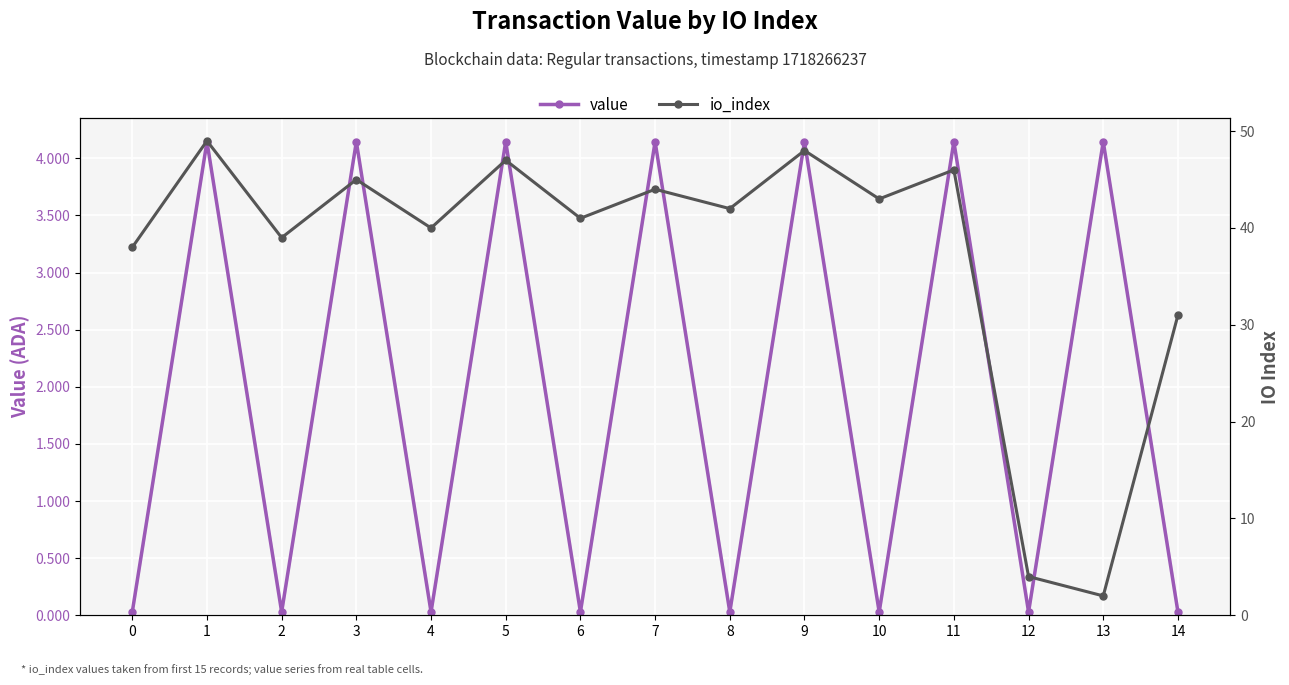

How many distinct data groups are displayed?

2